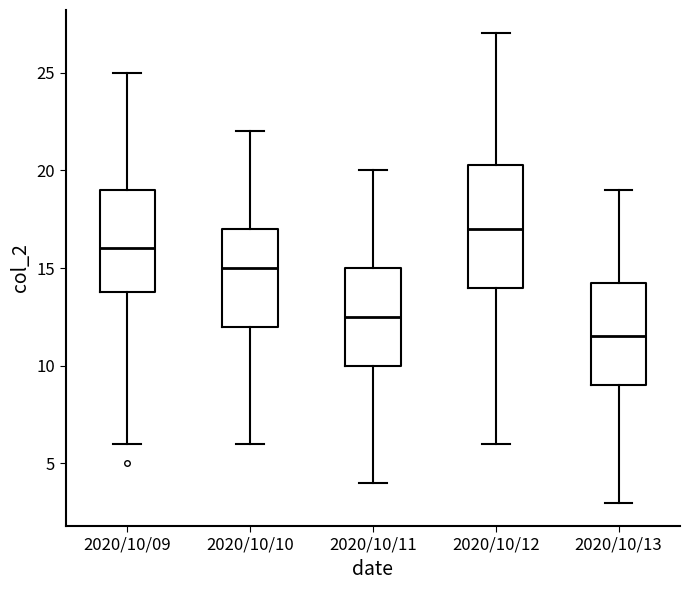

Which box's median line is the lowest?

2020/10/13